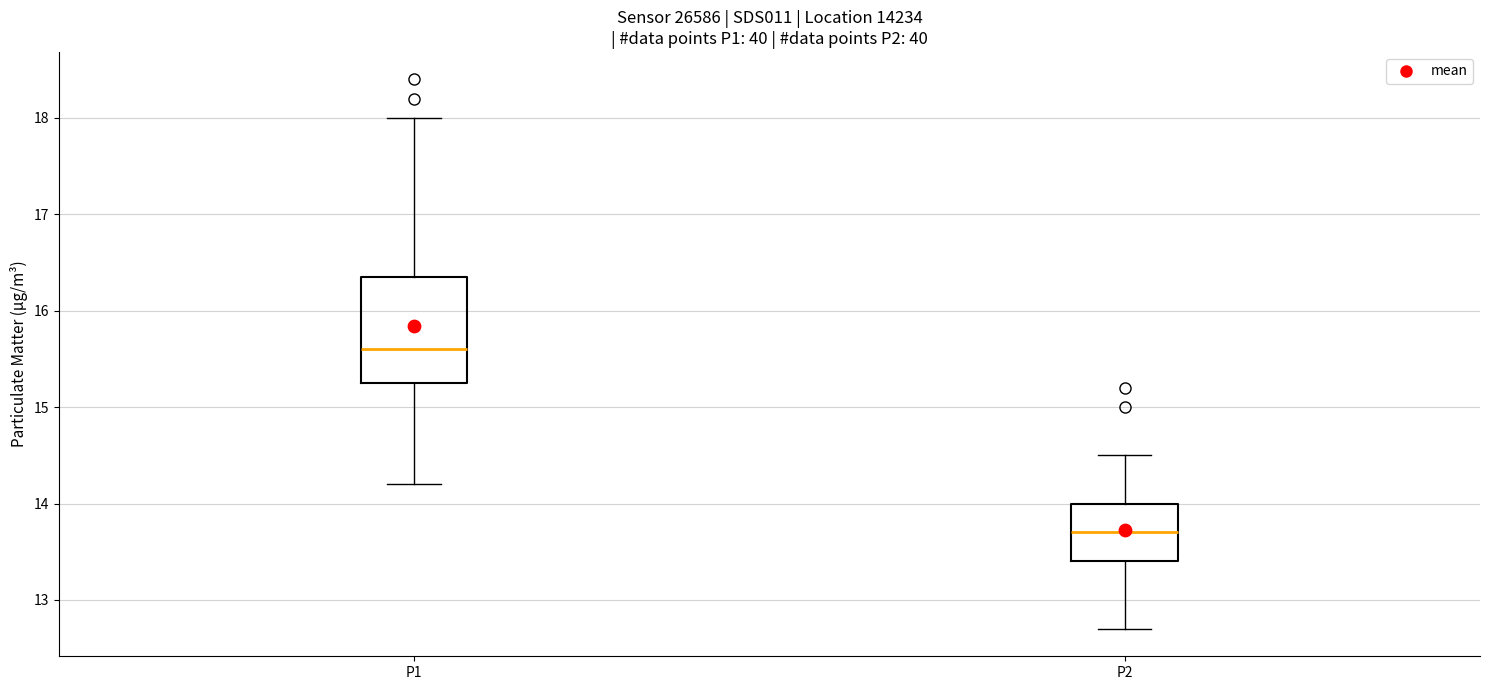

Which box is the tallest, from its lower edge to its upper edge?

P1